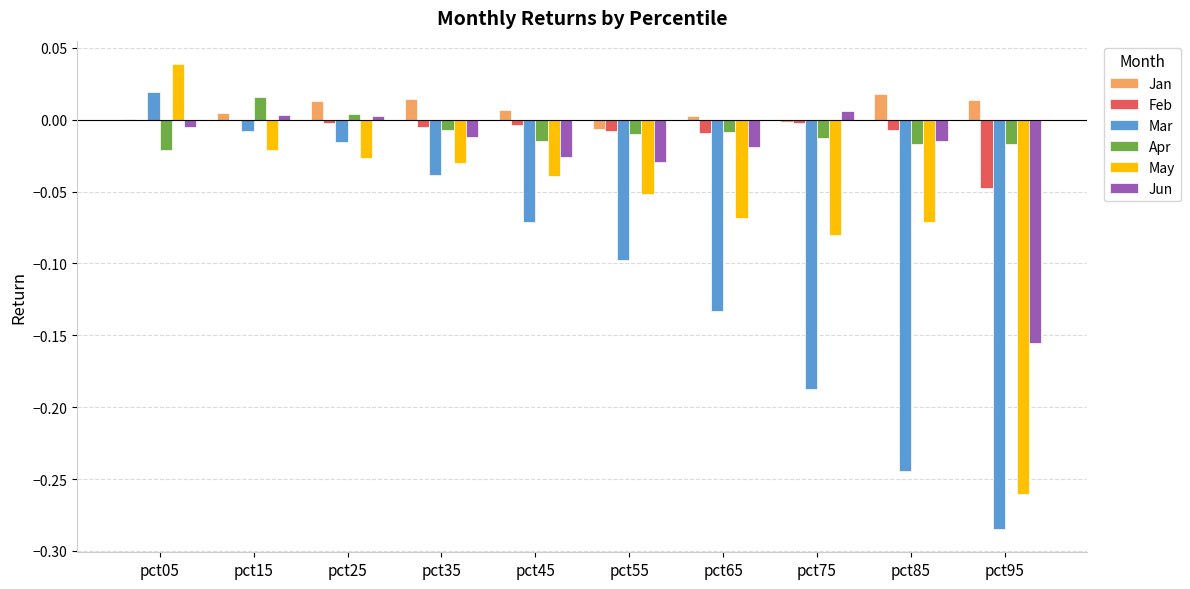

What are all the series names shown in the legend?

Jan, Feb, Mar, Apr, May, Jun